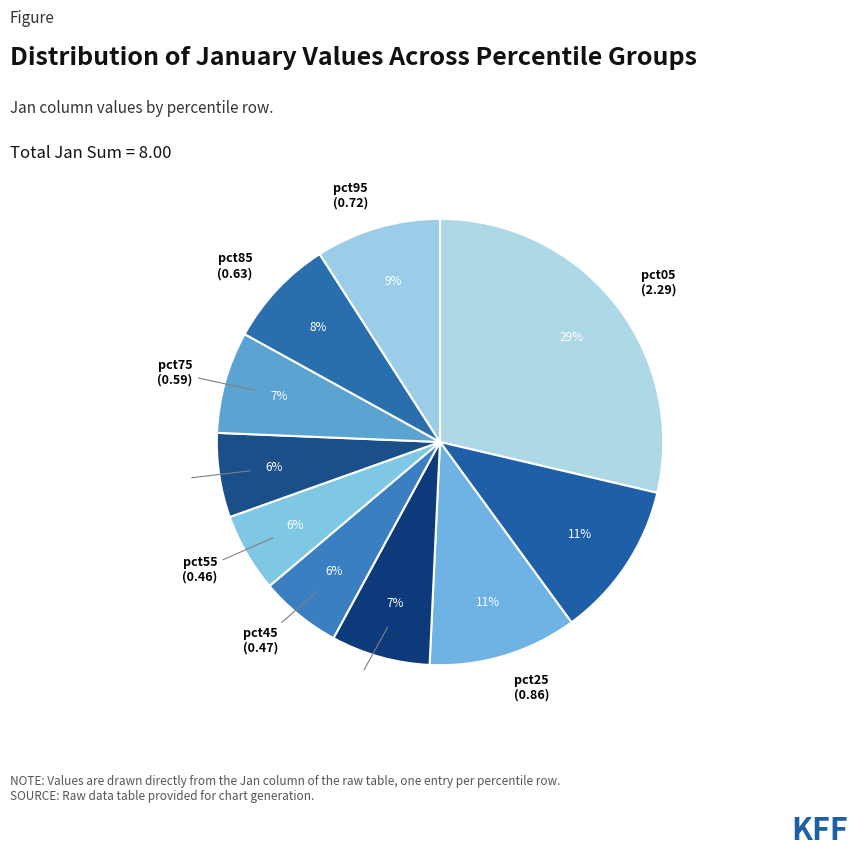

Is it true that pct25 is 11% of the pie?

True